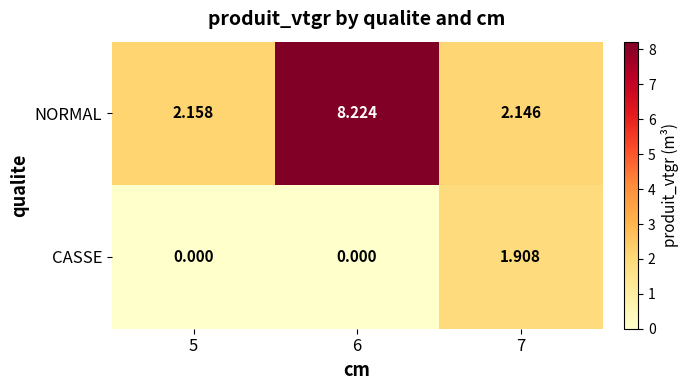

Is the value of CASSE at 6 greater than the value of NORMAL at 5?

No